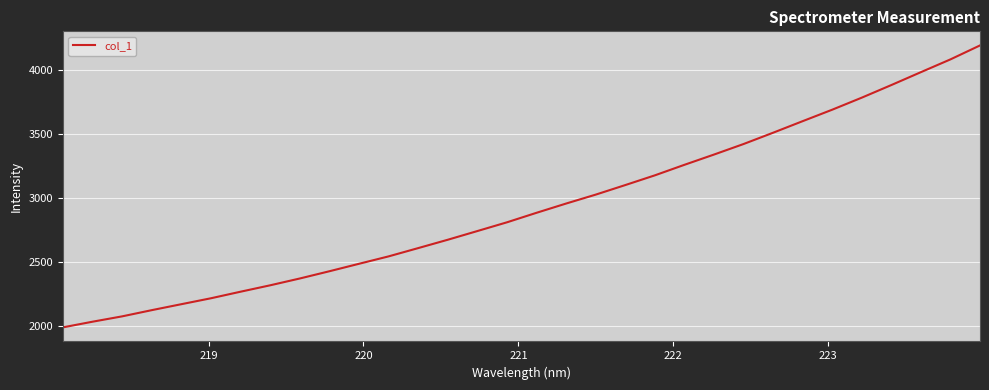

What is the smallest value displayed?

1992.7